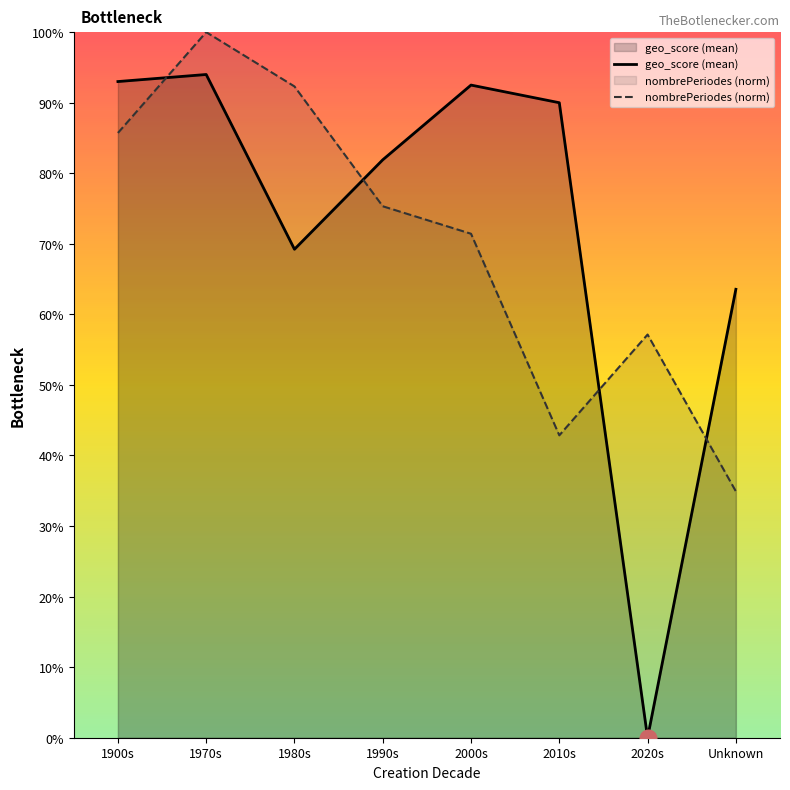

True or false: nombrePeriodes (norm) has a value of 0.2 at 1990s.

False